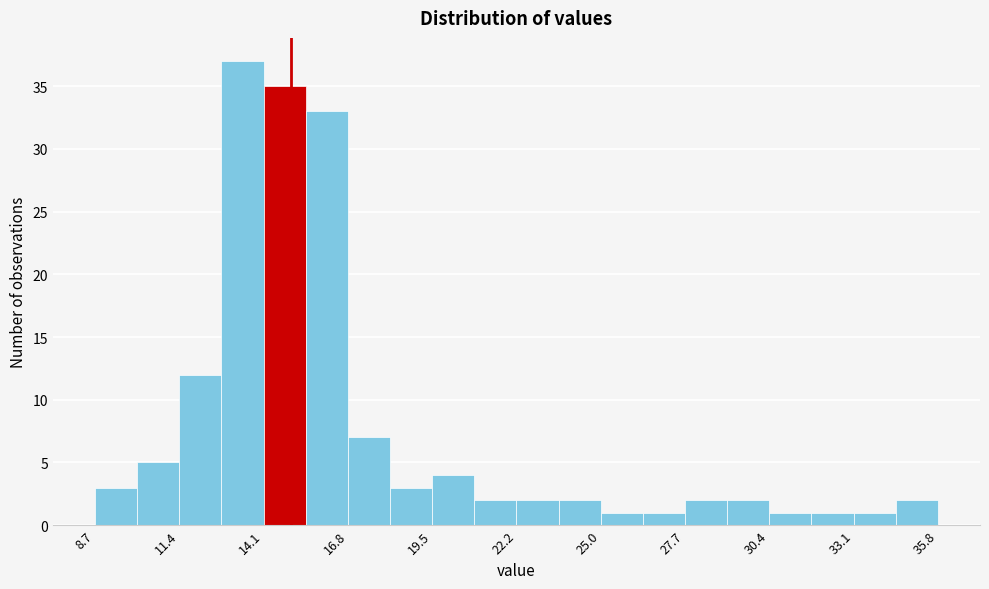

Around what value on the x-axis is the tallest bar? Give the approximate position of its centre, as read against the axis.

13.5